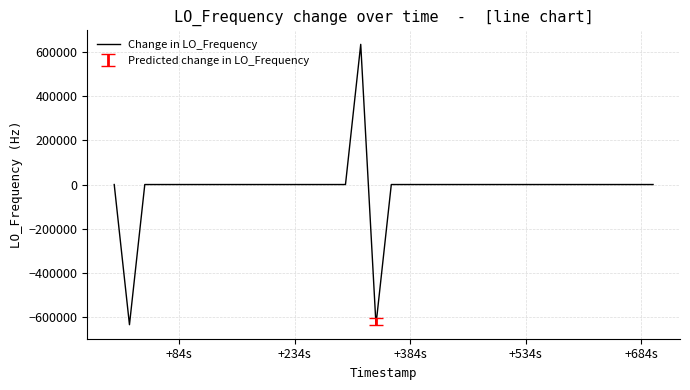

How many lines are shown in the chart?

1